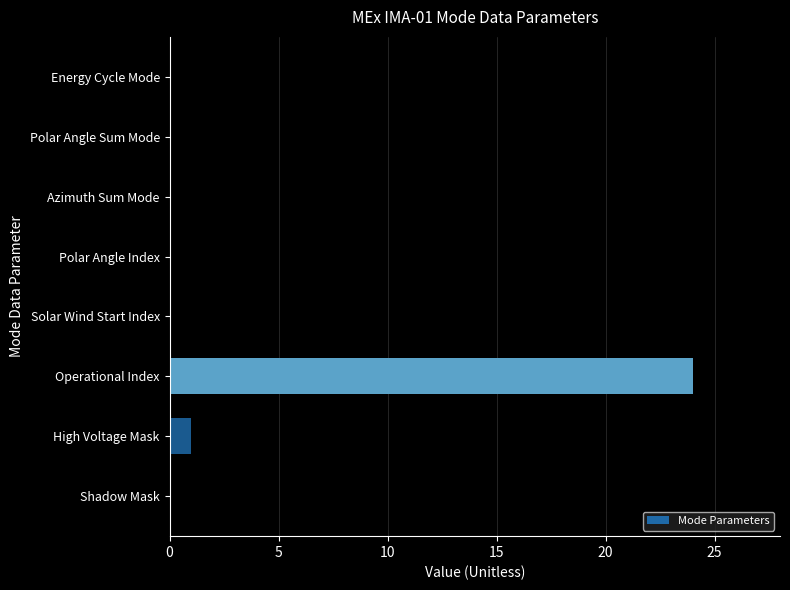

Which category has the highest value across all series?

Operational Index